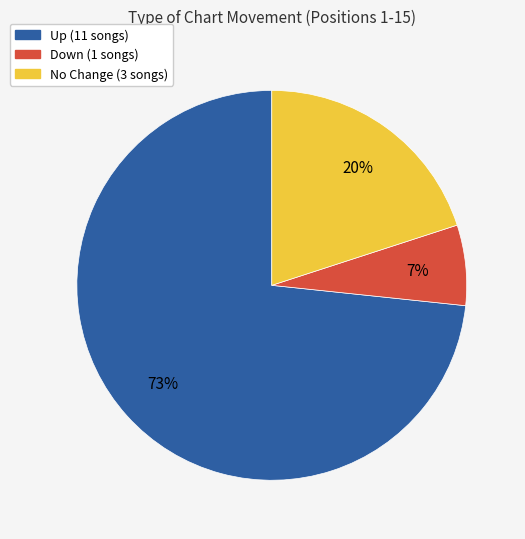

Is there a majority slice in this chart?

Yes